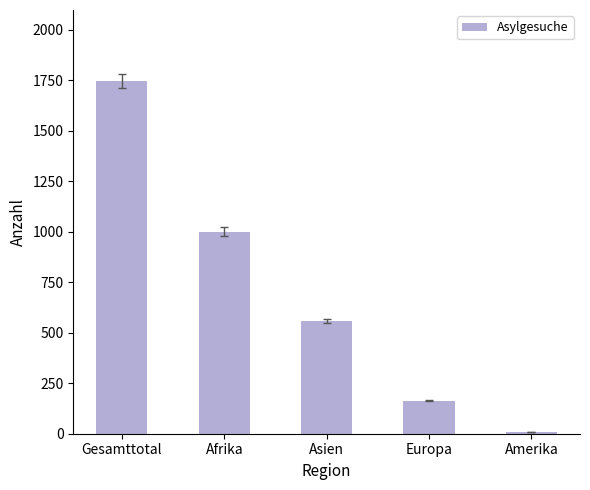

List the labels in order of value, largest first.

Gesamttotal, Afrika, Asien, Europa, Amerika